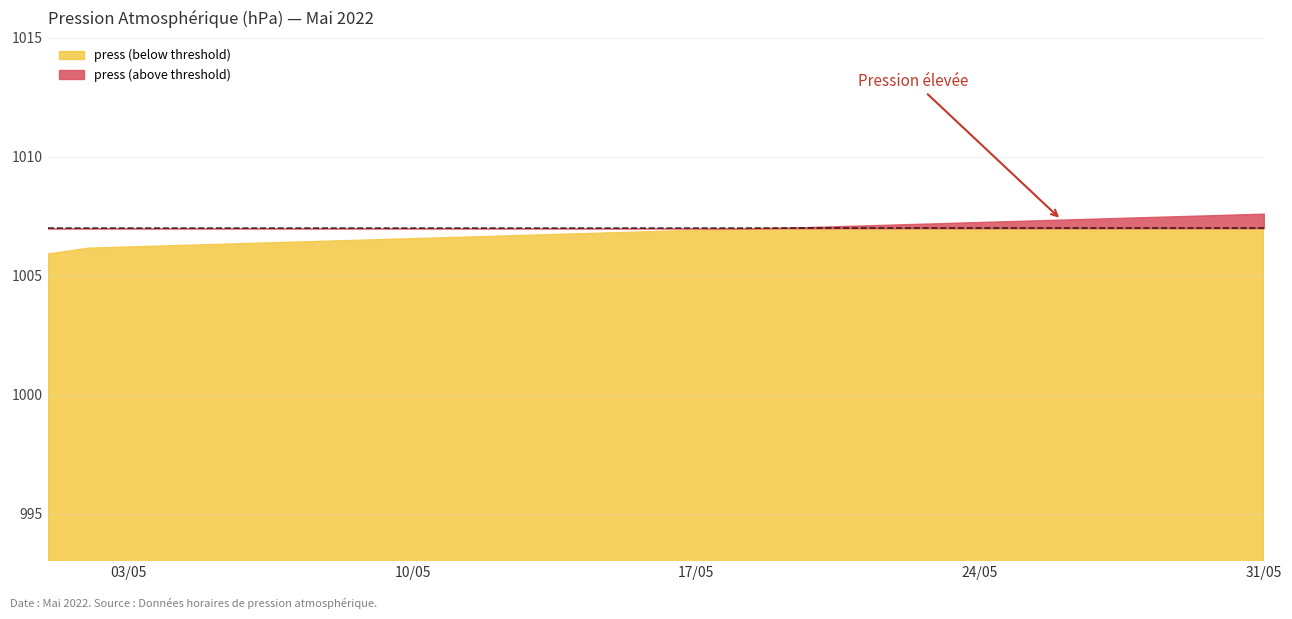

Rank the categories by value from highest to lowest.

30, 29, 28, 27, 26, 25, 24, 23, 22, 21, 20, 19, 18, 17, 16, 15, 14, 13, 12, 11, 10, 9, 8, 7, 6, 5, 4, 3, 2, 0, 1